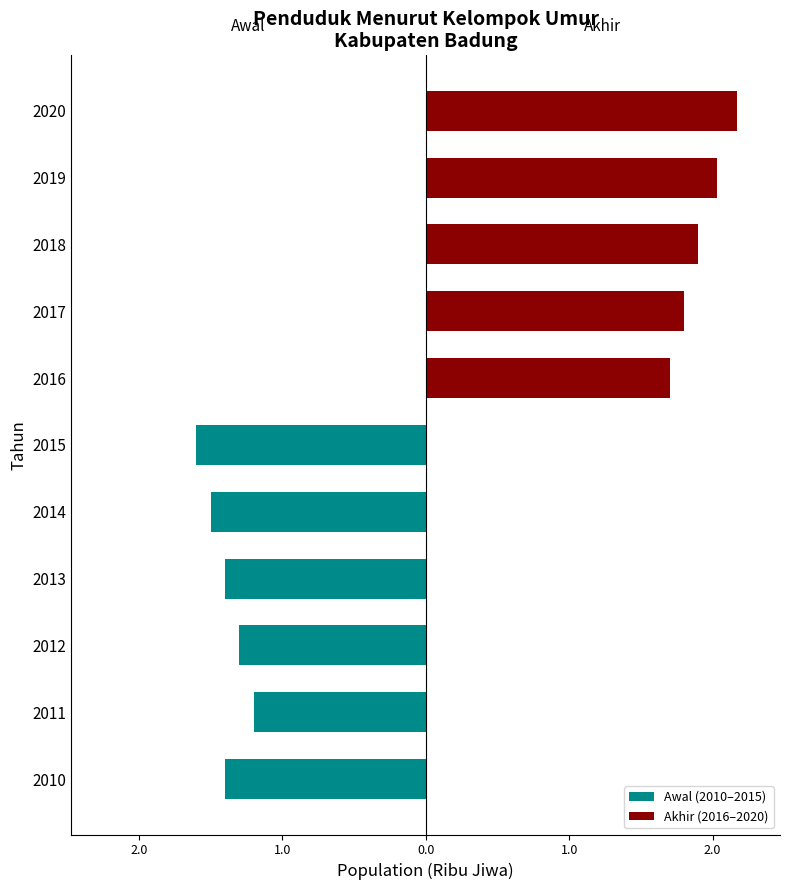

How many groups of bars are there?

11